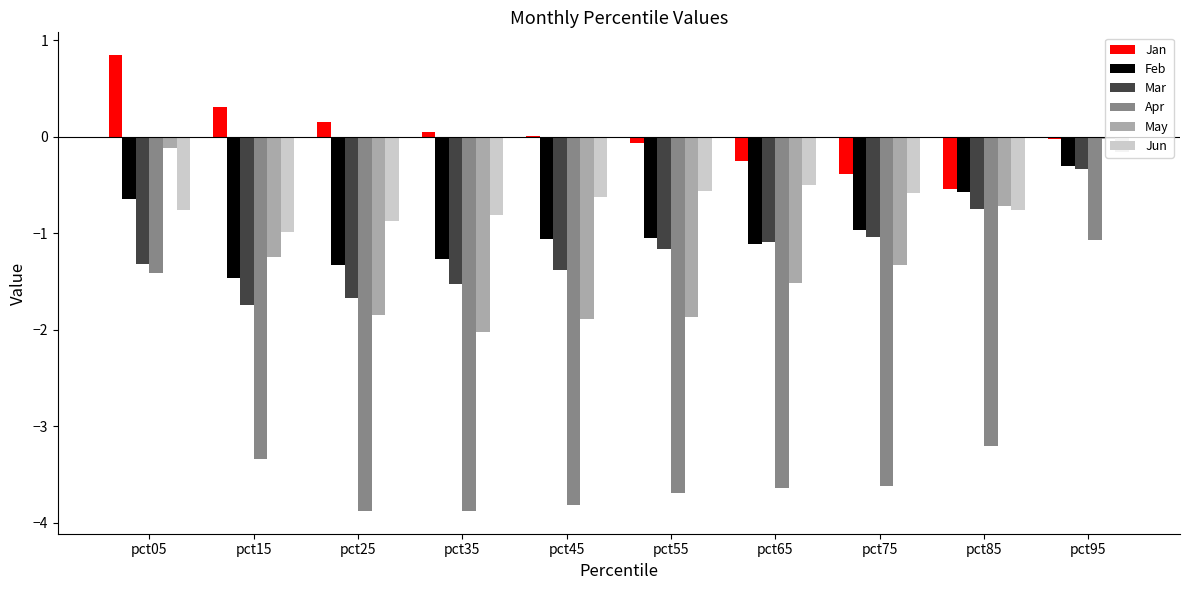

What is the sum of all Mar values?

-12.0